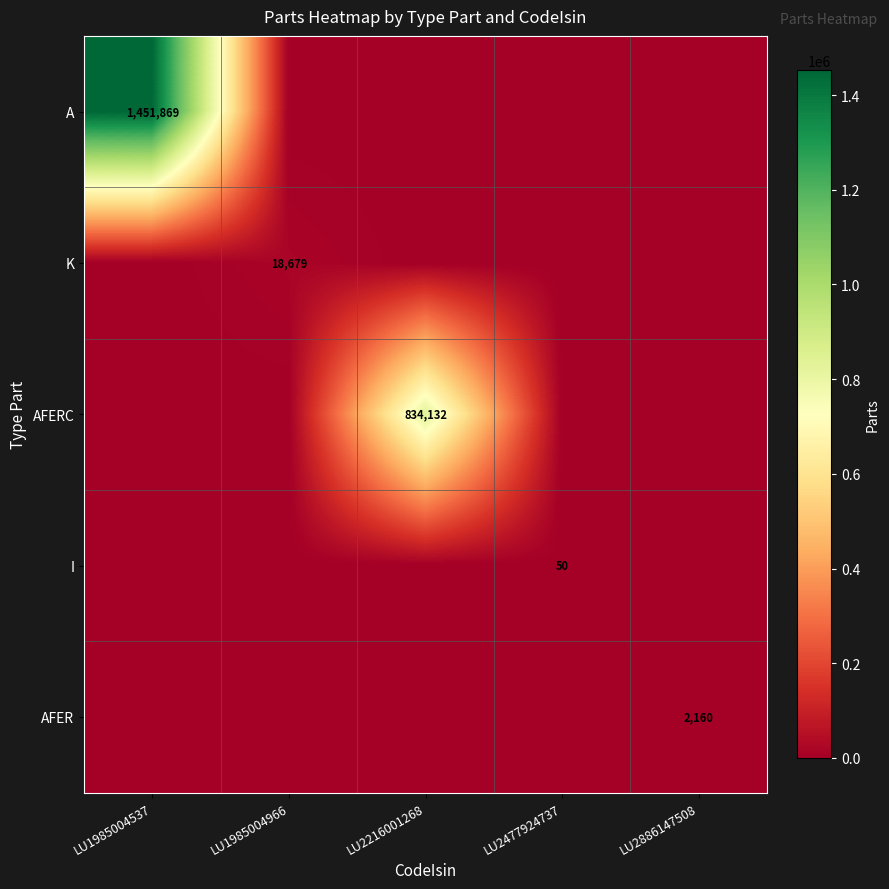

Which has a higher value, LU2477924737 or LU1985004537?

LU1985004537